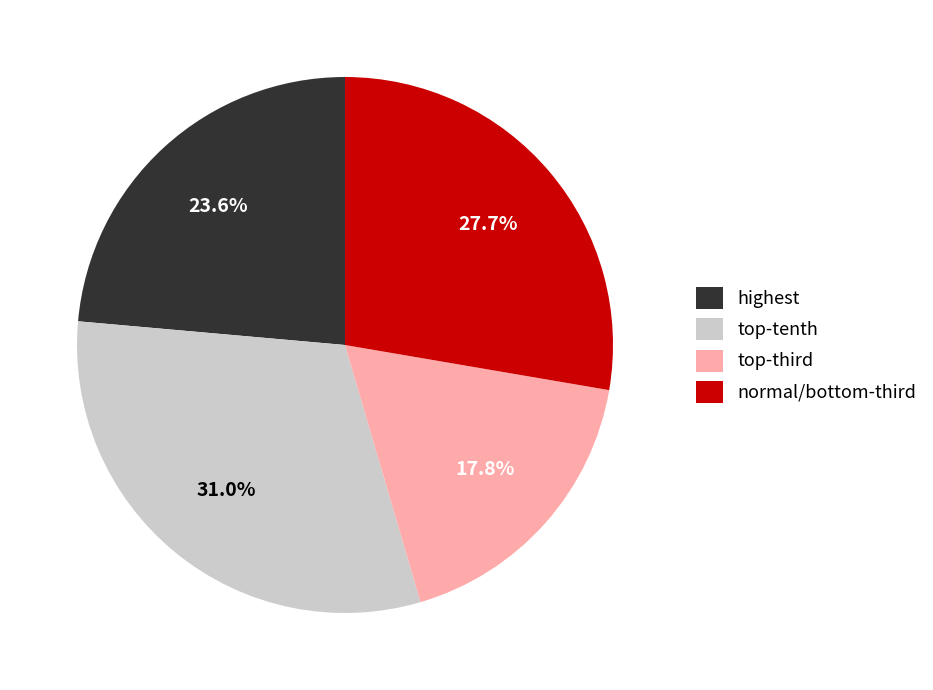

Which slice is the smallest?

top-third